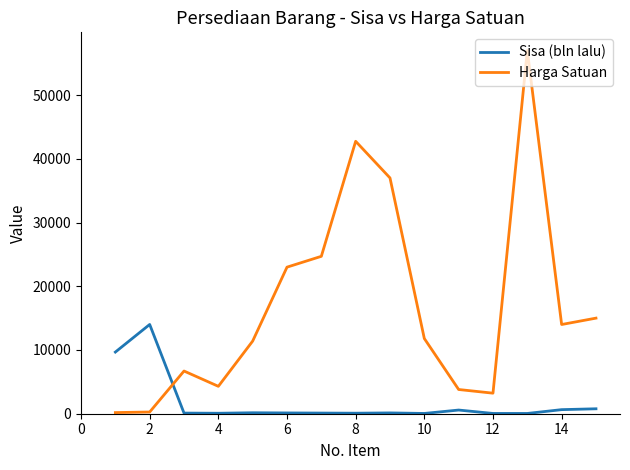

List the series in order of their peak value, lowest first.

Sisa (bln lalu), Harga Satuan